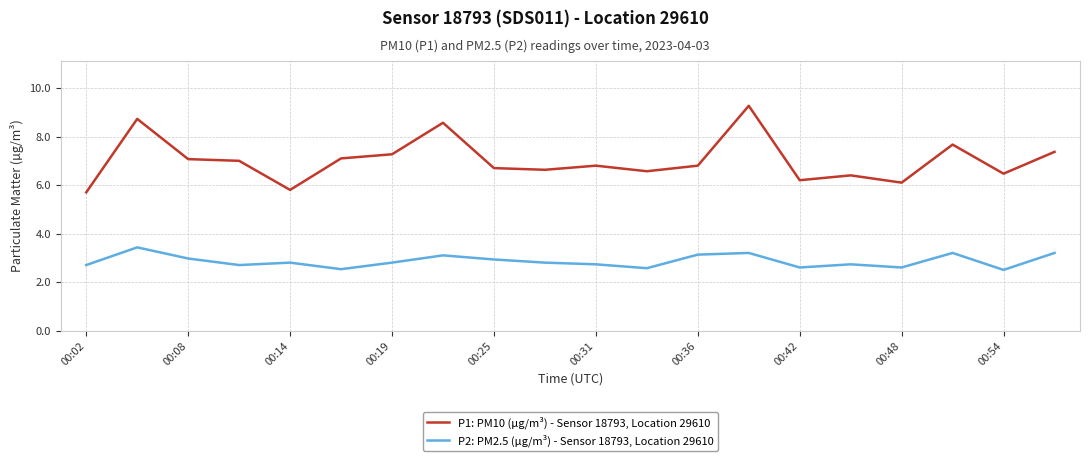

True or false: P1: PM10 (µg/m³) - Sensor 18793, Location 29610 and P2: PM2.5 (µg/m³) - Sensor 18793, Location 29610 intersect in this chart.

False